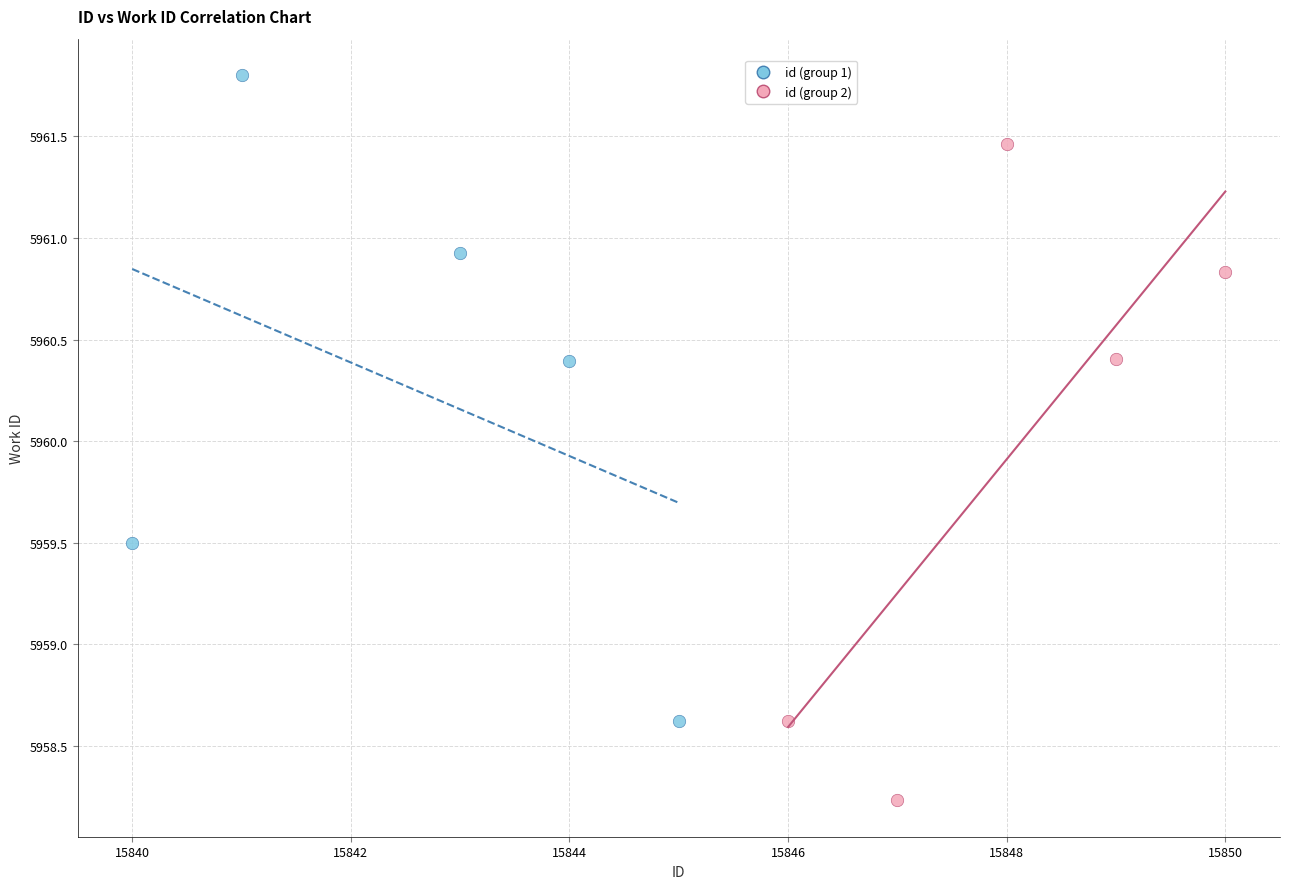

What are all the series names shown in the legend?

id (group 1), id (group 2)